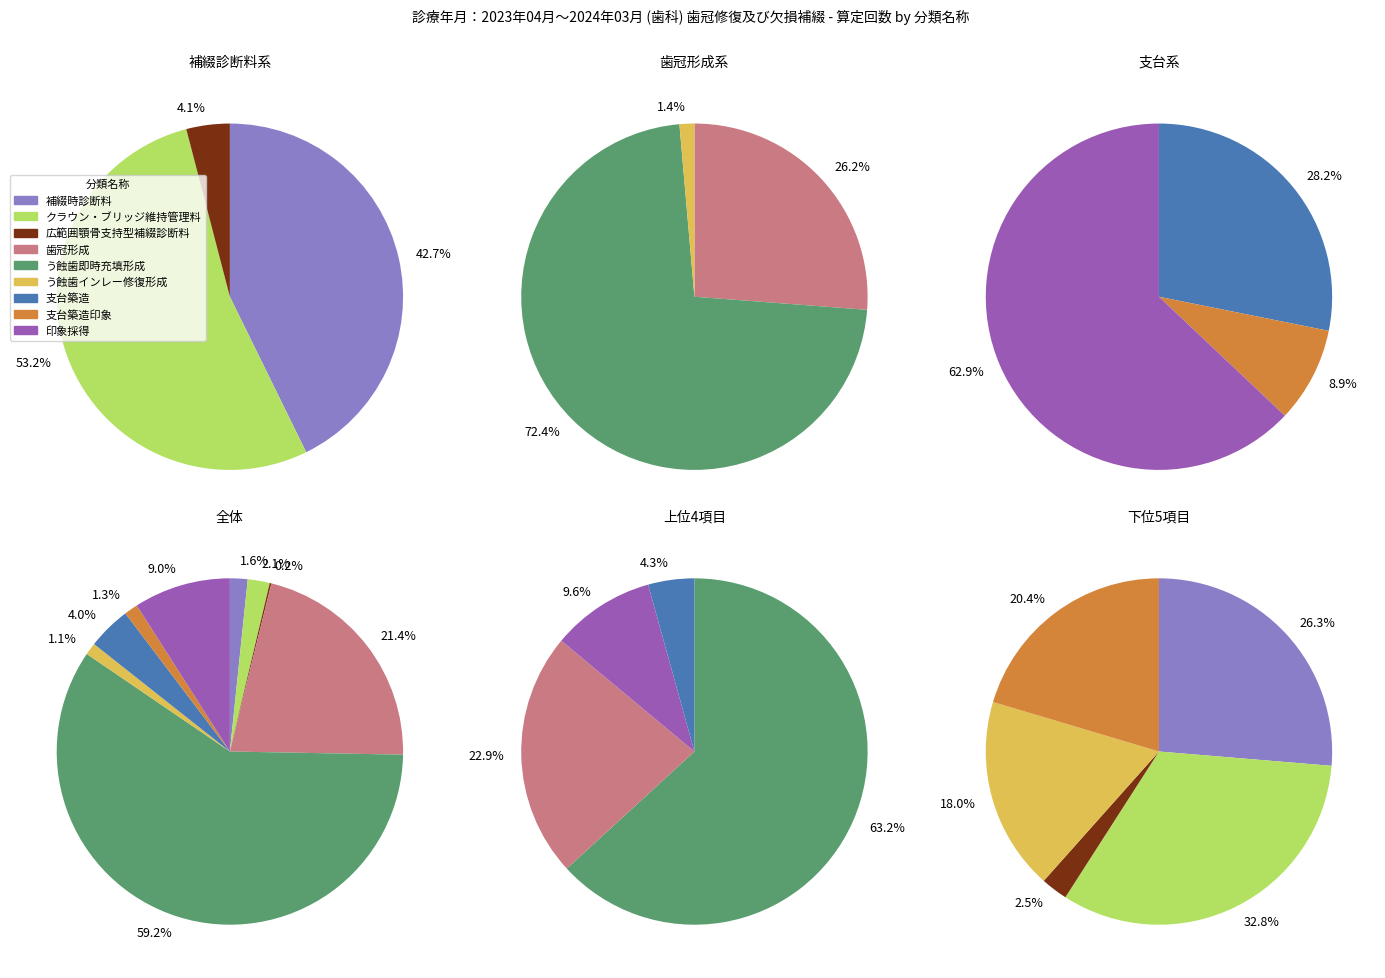

Is 補綴時診断料 the majority of the pie?

No